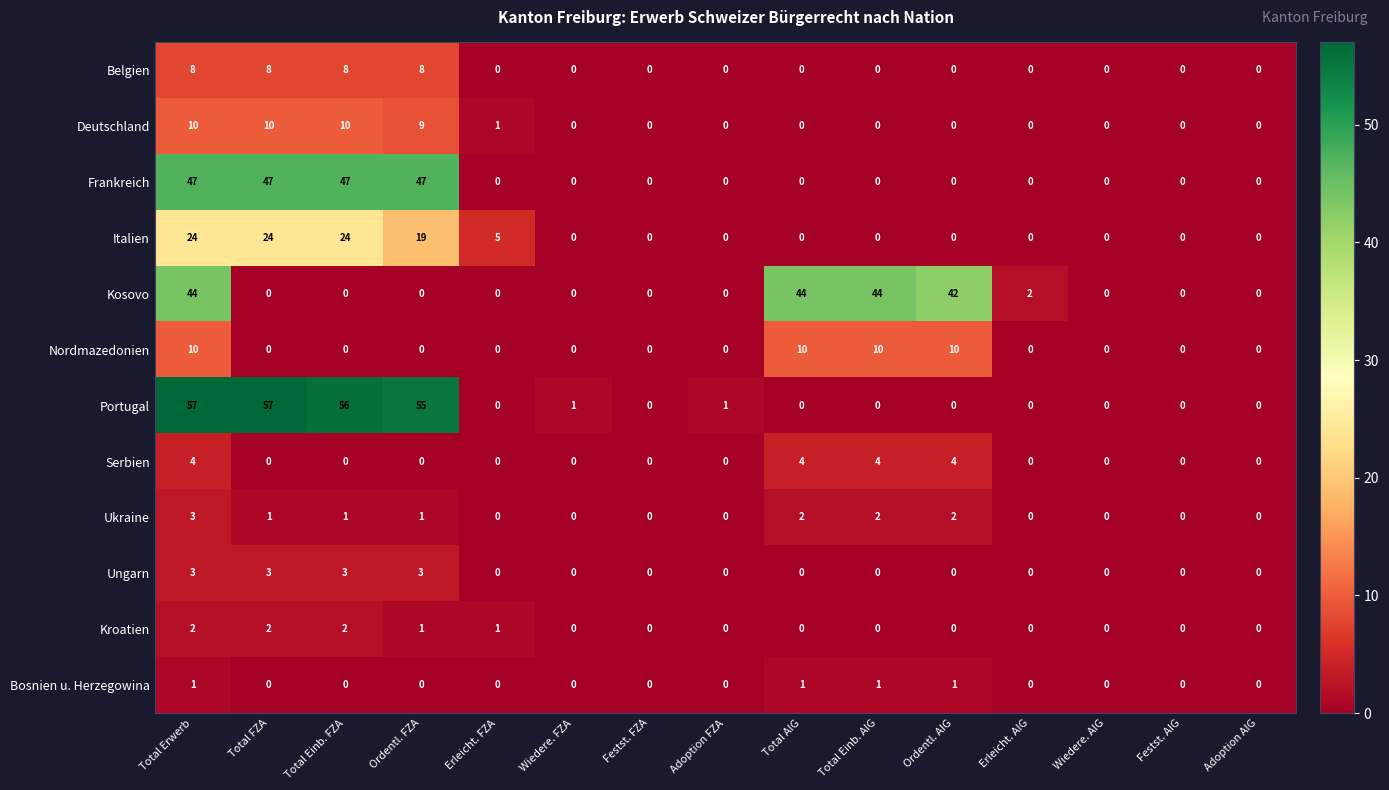

The Nordmazedonien series shows 10 at Ordentl. AIG. True or false?

True